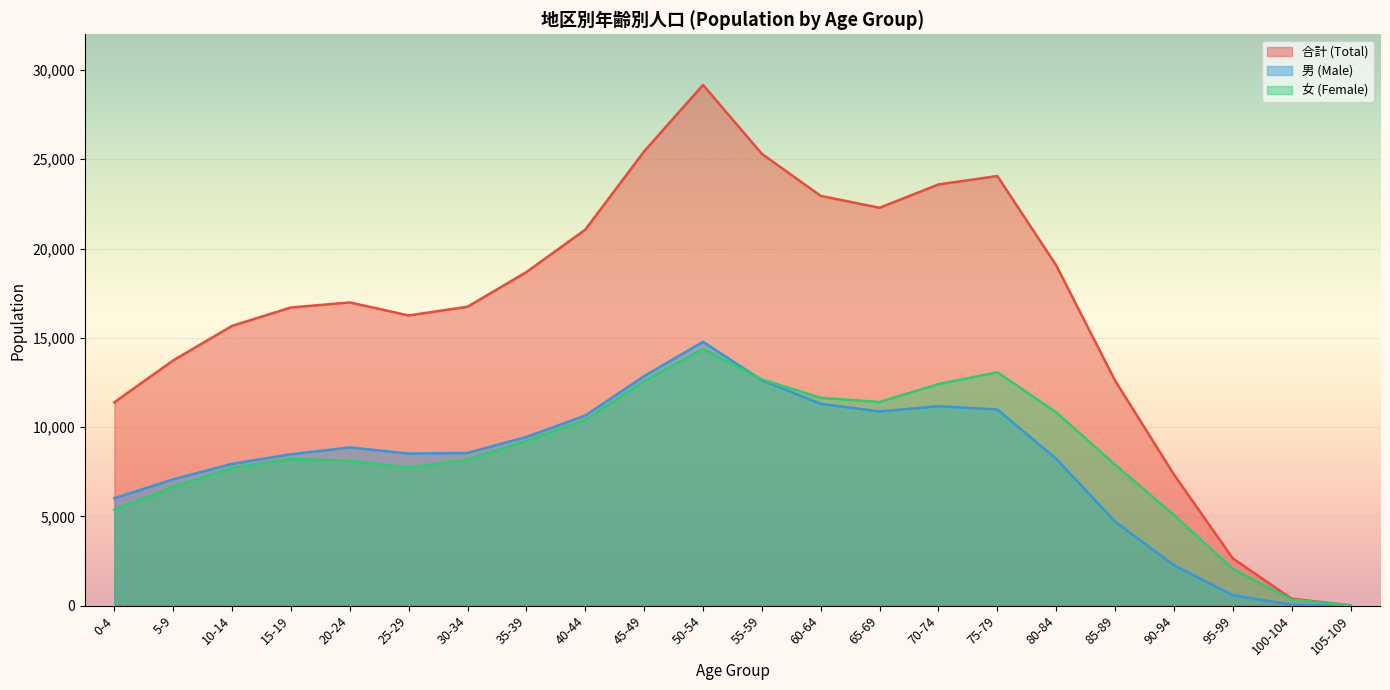

Between 0-4 and 100-104, which is larger?

0-4